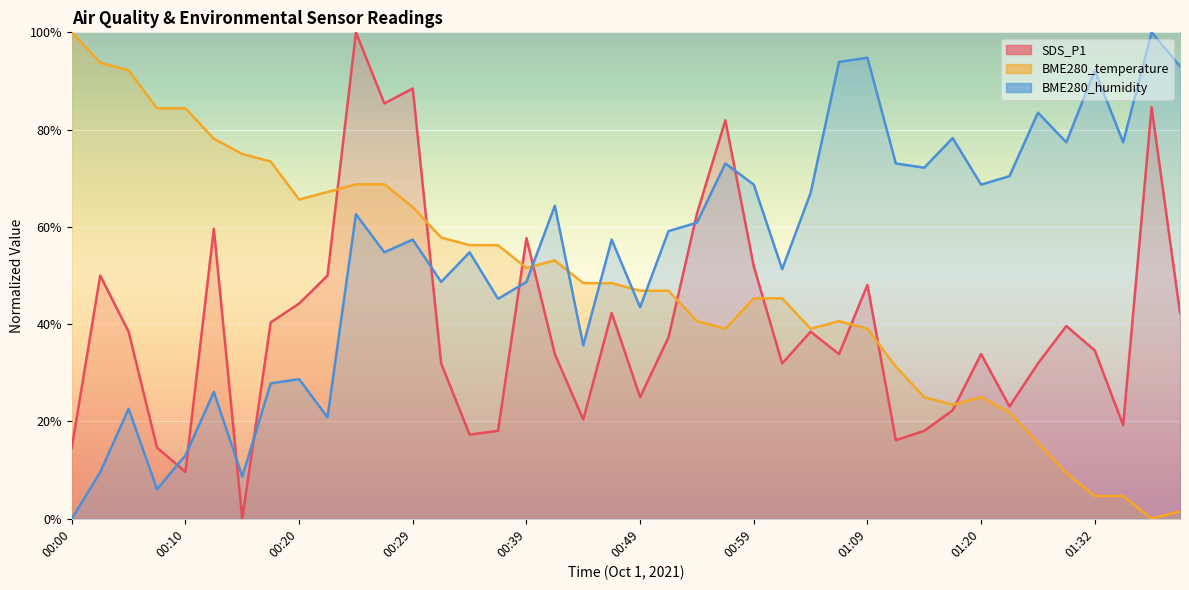

Which category has the highest value in the BME280_humidity series?

01:37